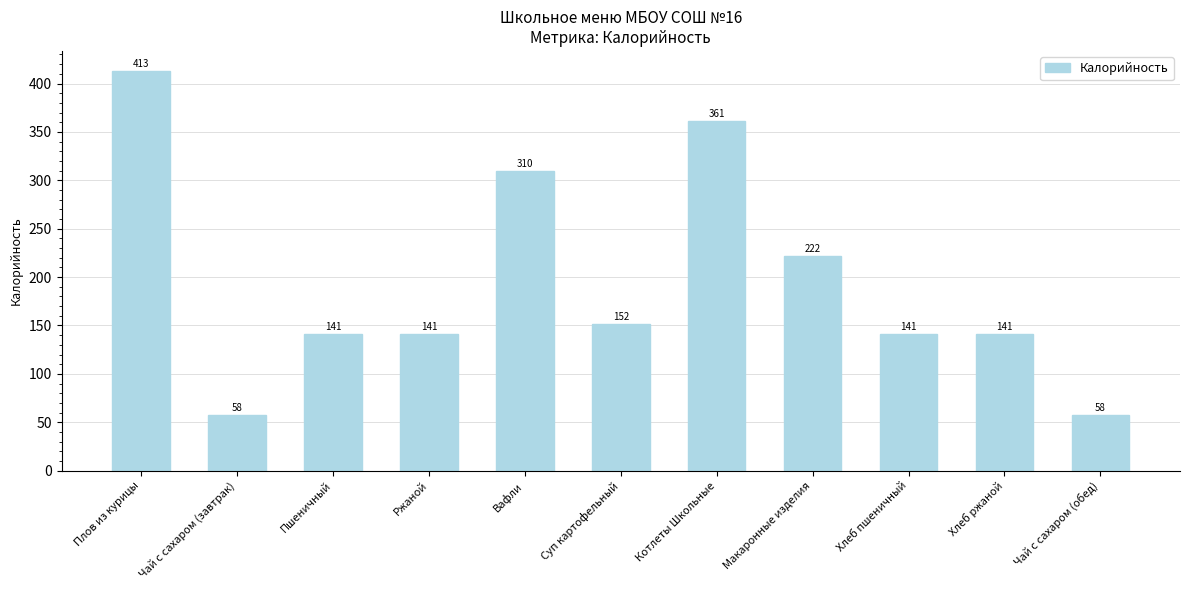

Which has a higher value, Чай с сахаром (завтрак) or Котлеты Школьные?

Котлеты Школьные